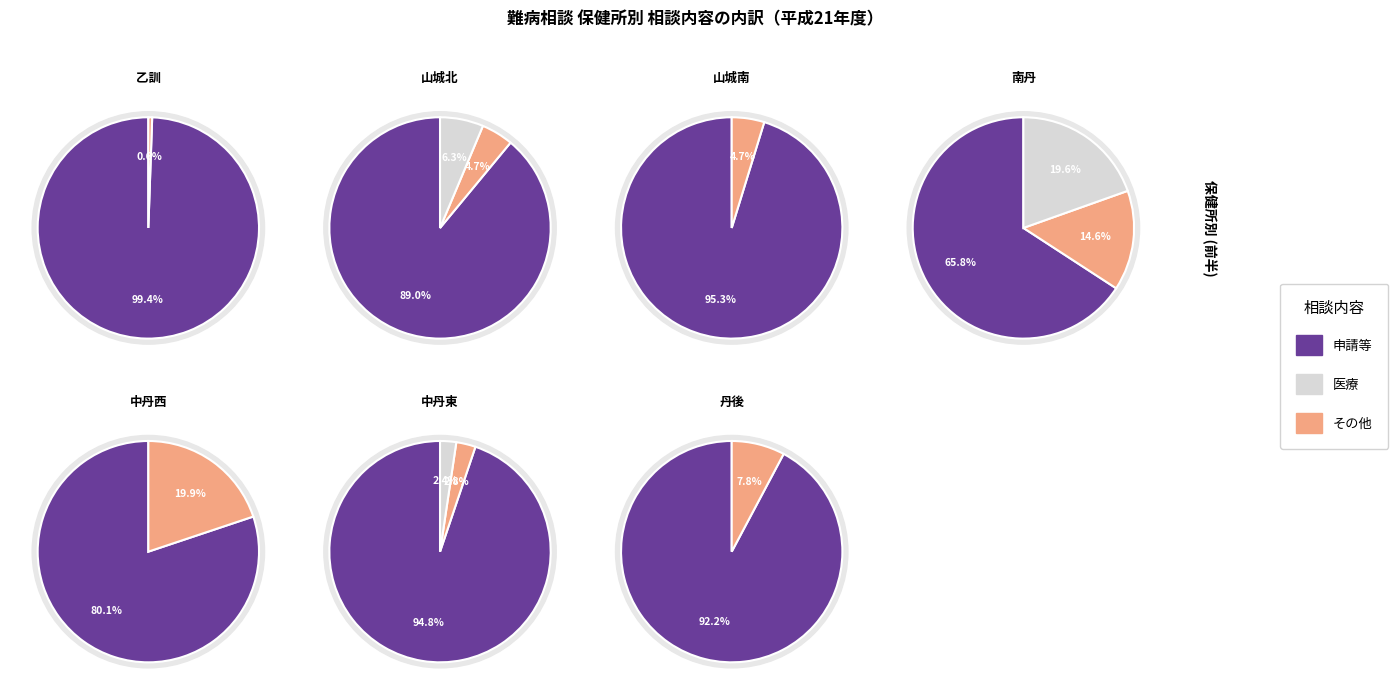

The 4 slice represents 0% of the pie. True or false?

True